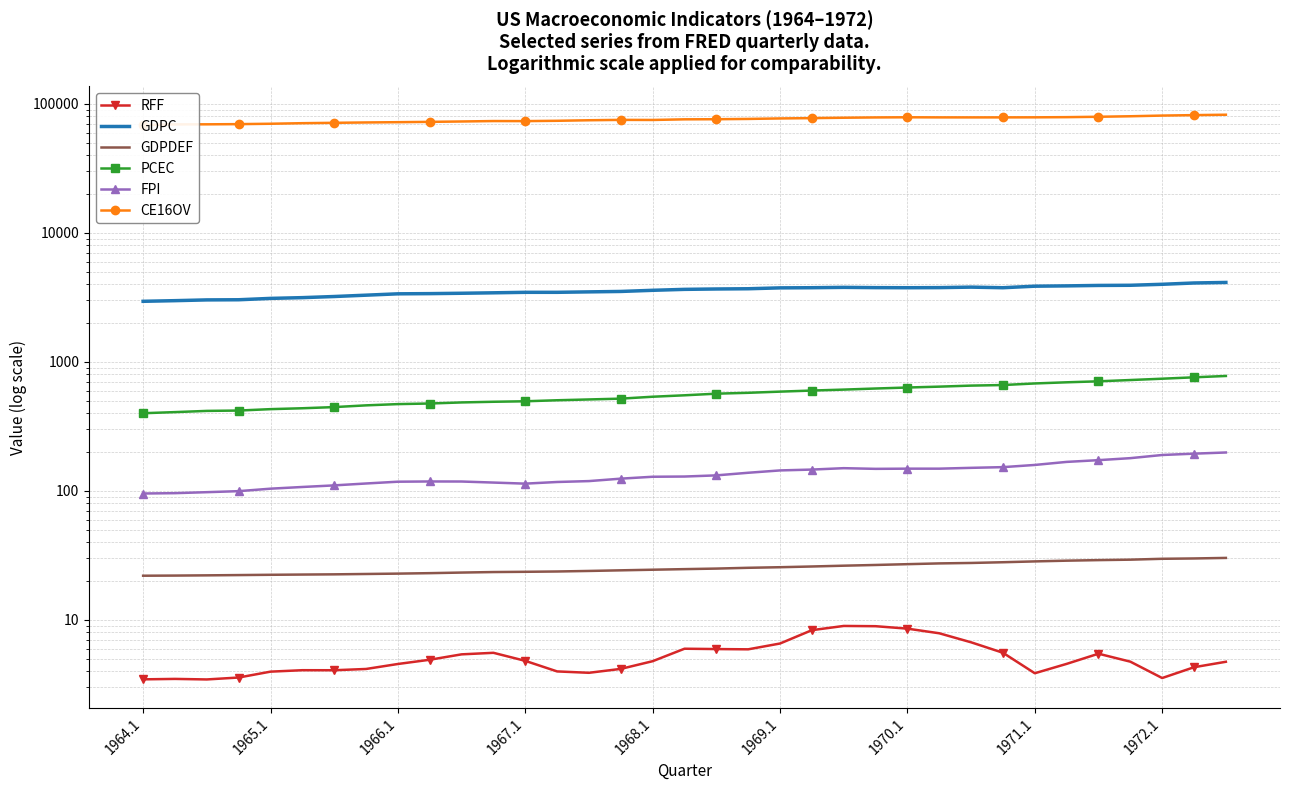

Which series has the widest spread of values?

CE16OV